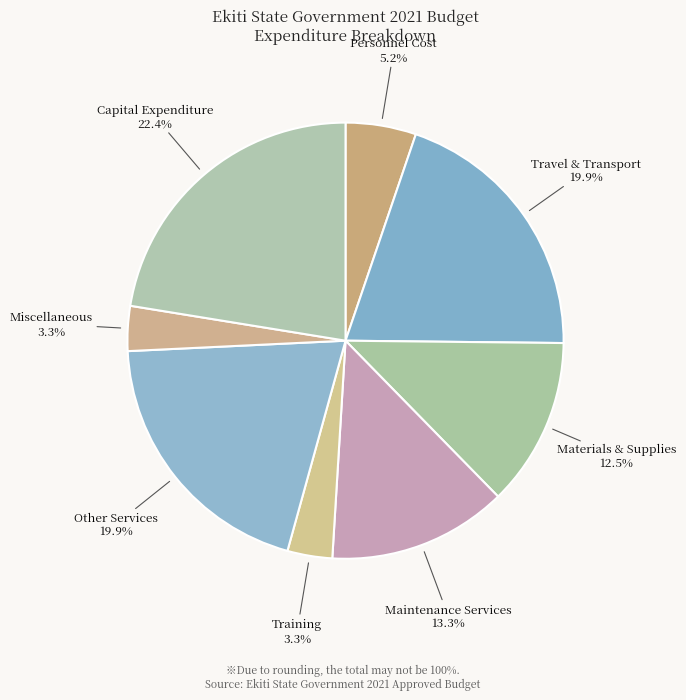

Count the number of slices in the pie.

8